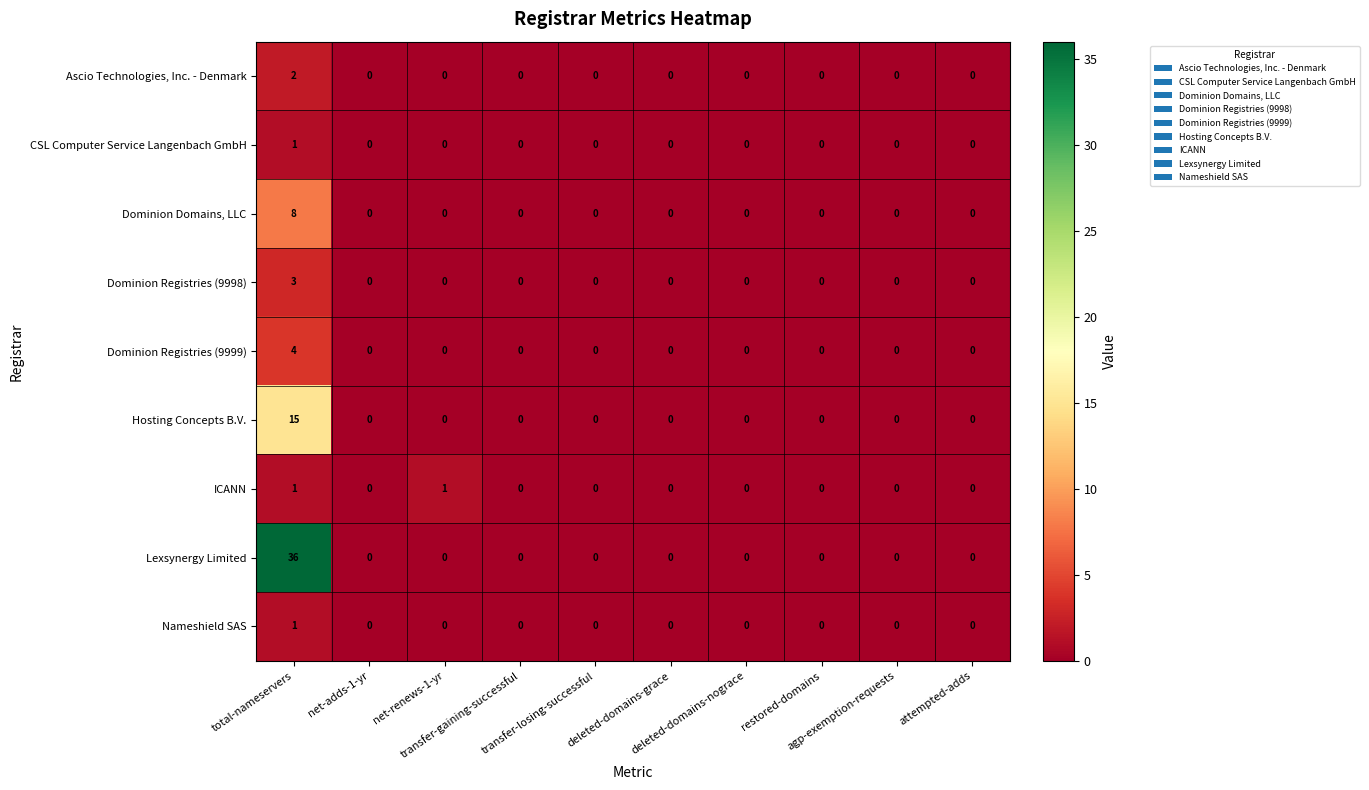

What is the difference between the maximum and minimum values in the Dominion Domains, LLC series?

8